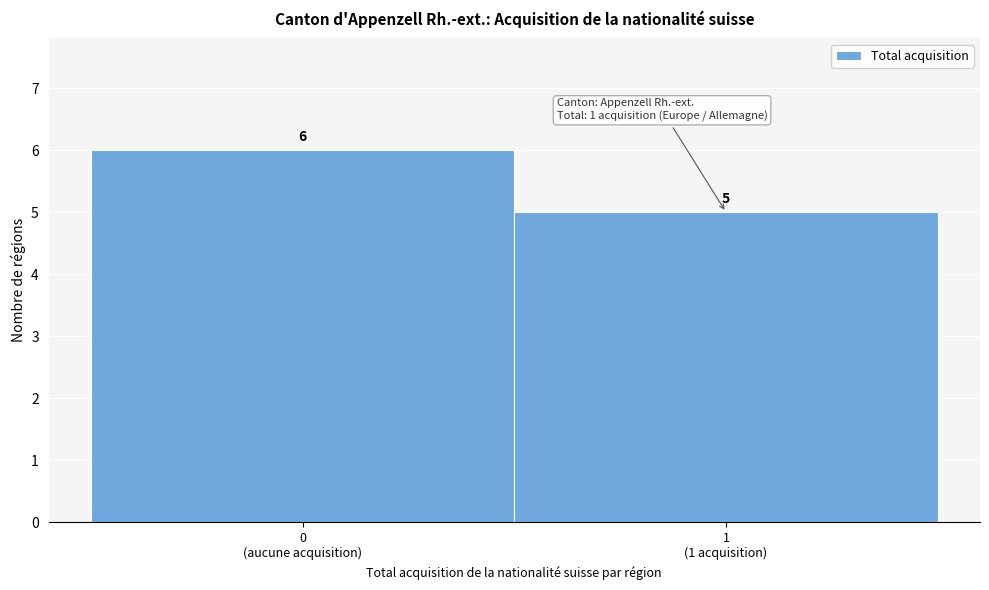

Reading right to left, extract all data points from this chart.

5	6